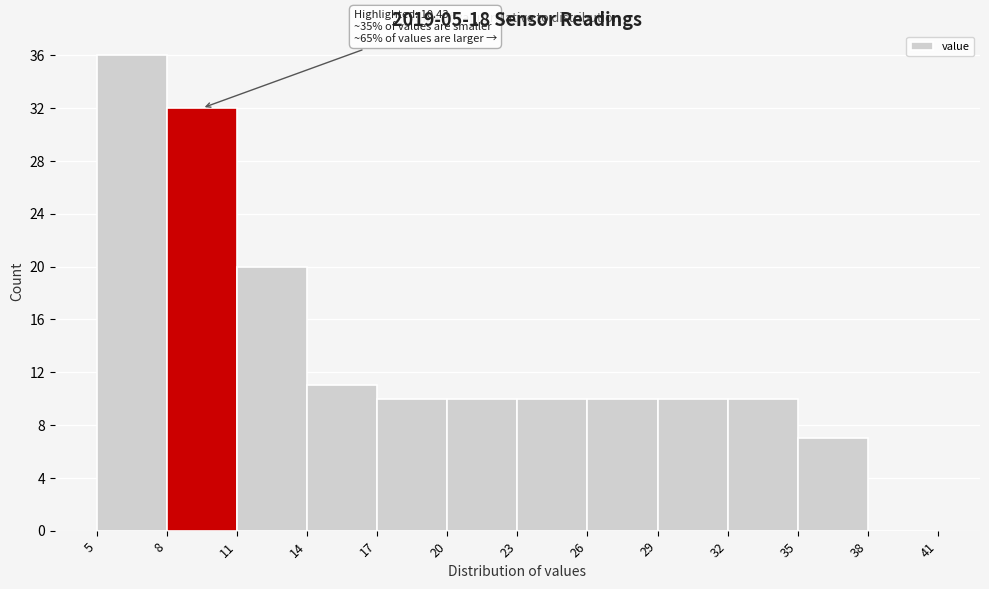

Over which range of the x-axis is the bar tallest?

5 to 8